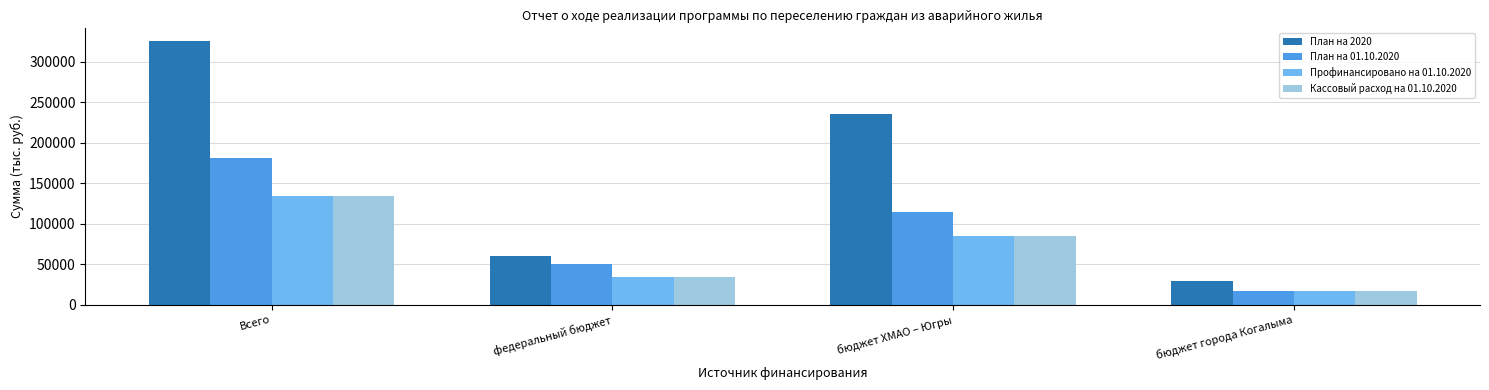

Reading right to left, transcribe all the data shown in this chart.

План на 2020: 29245.0	235400.6	60297.7	324943.3
План на 01.10.2020: 16299.0	114534.8	50261.6	181095.4
Профинансировано на 01.10.2020: 16457.4	84106.5	33901.5	134465.4
Кассовый расход на 01.10.2020: 16457.4	84106.5	33901.5	134465.4